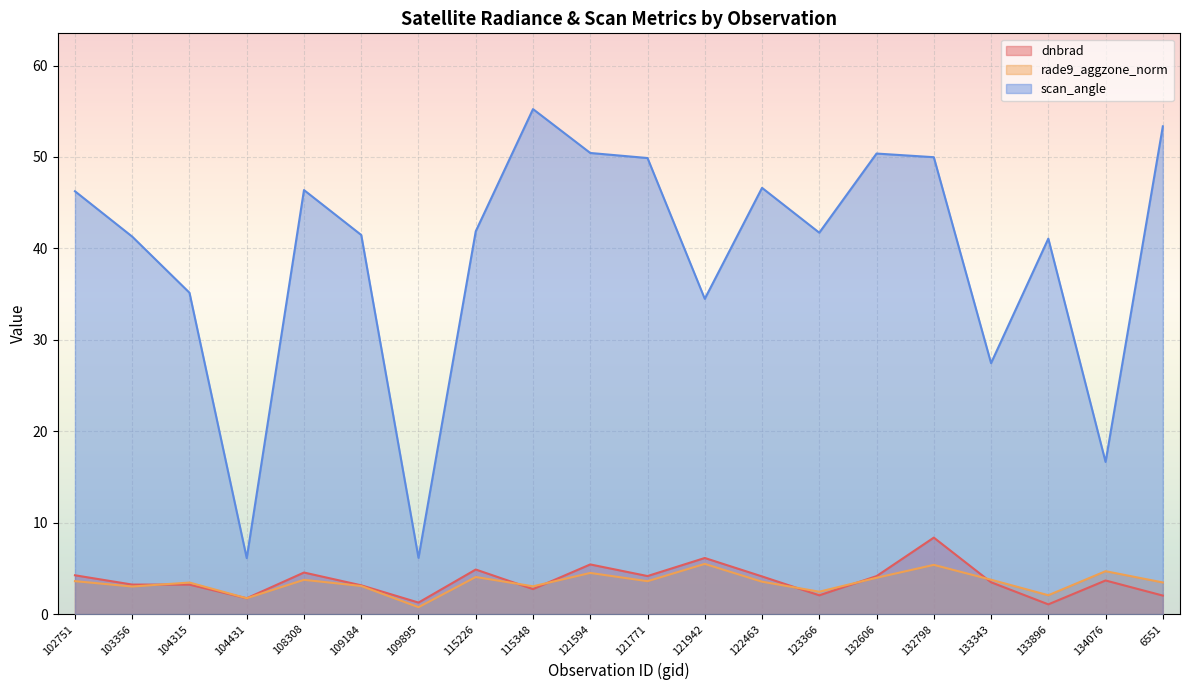

Where is the first local minimum for dnbrad?

104431